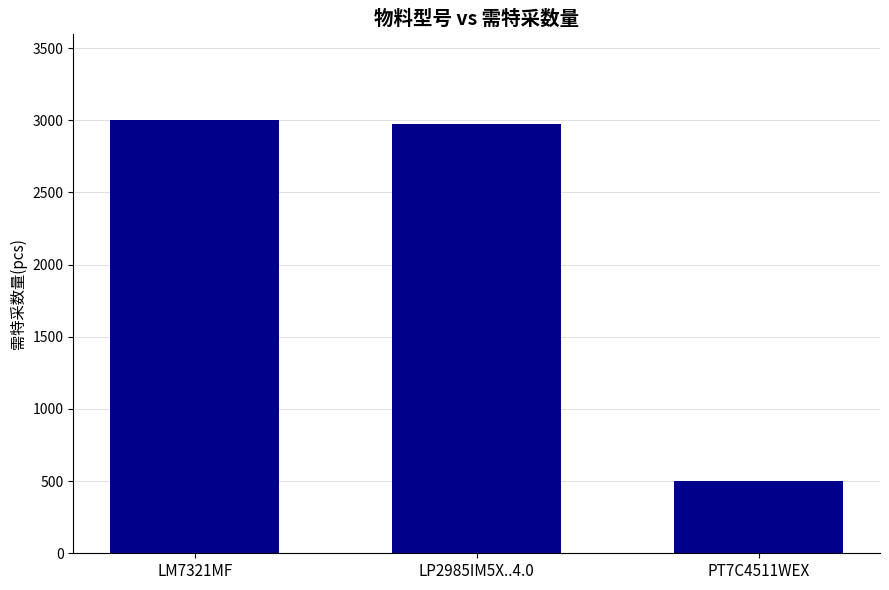

Are the bars grouped side by side (vs. stacked)?

No